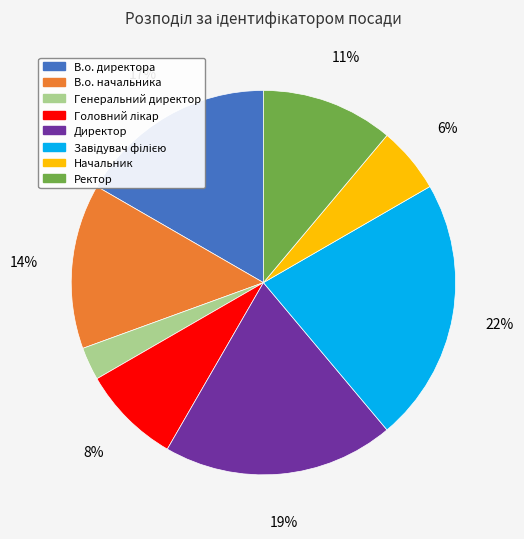

Do В.о. начальника and В.о. директора together represent more than half of the pie?

No